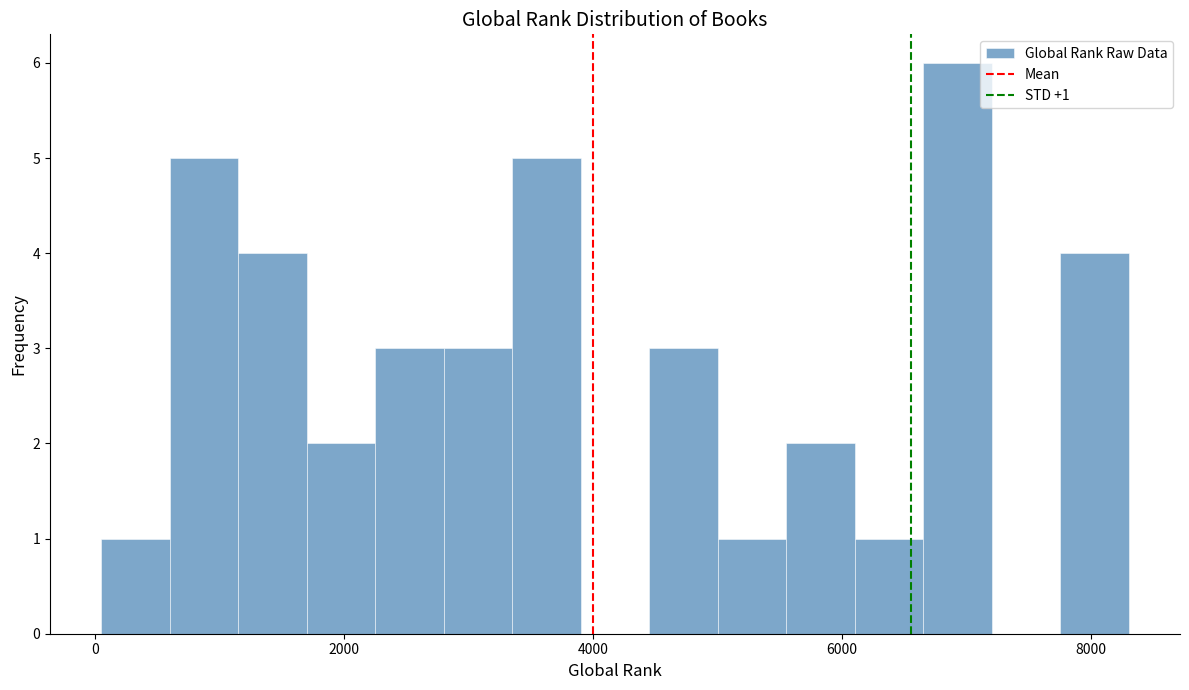

Read against the x-axis, roughly where is the centre of the tallest bar?

7000